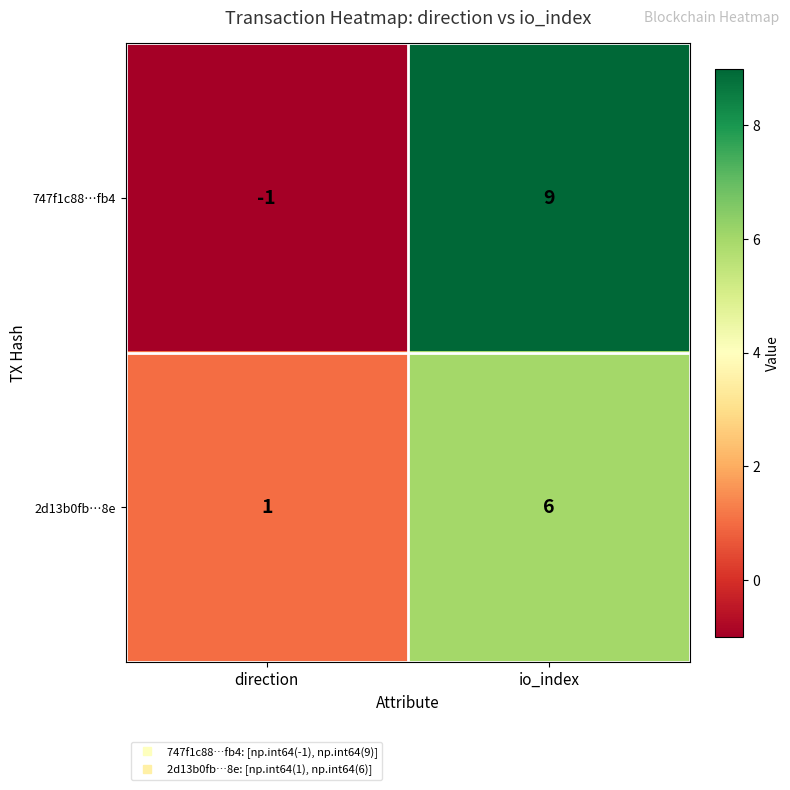

Count the number of categories in the chart.

2